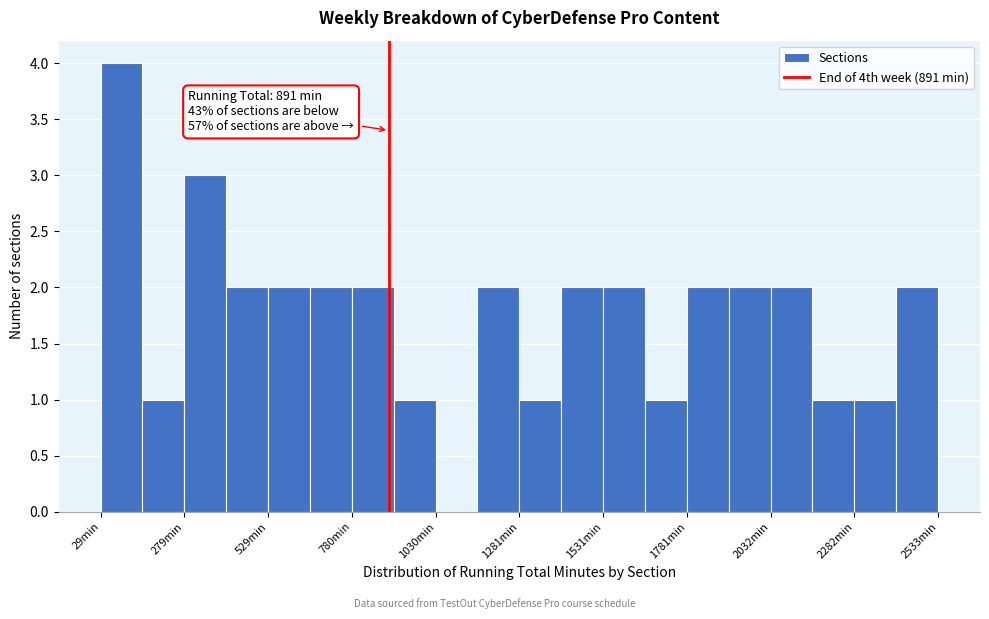

Read against the x-axis, roughly where is the centre of the tallest bar?

100